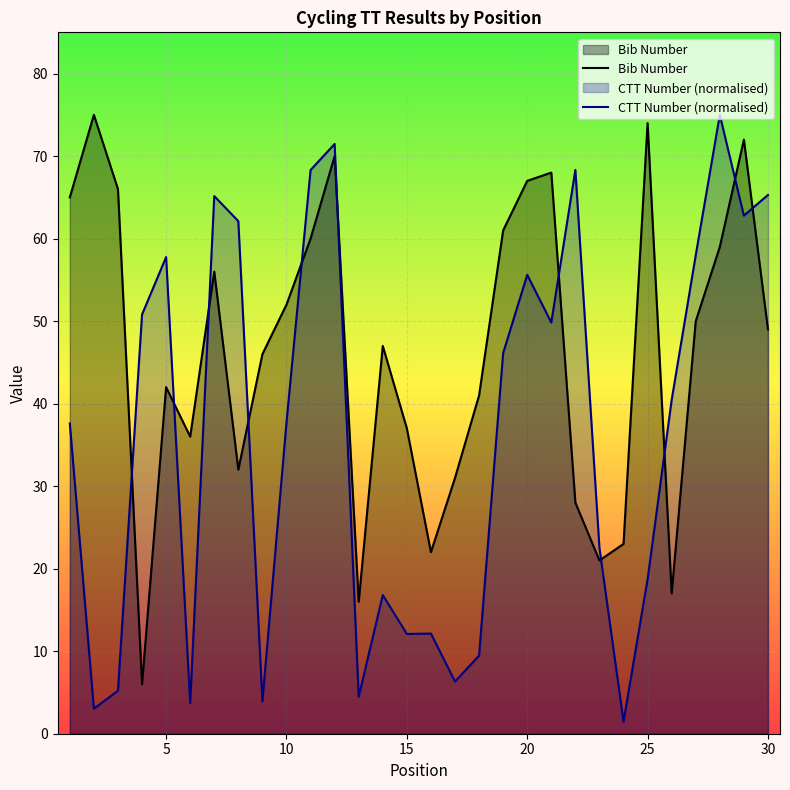

Which series has the largest total across all categories?

Bib Number